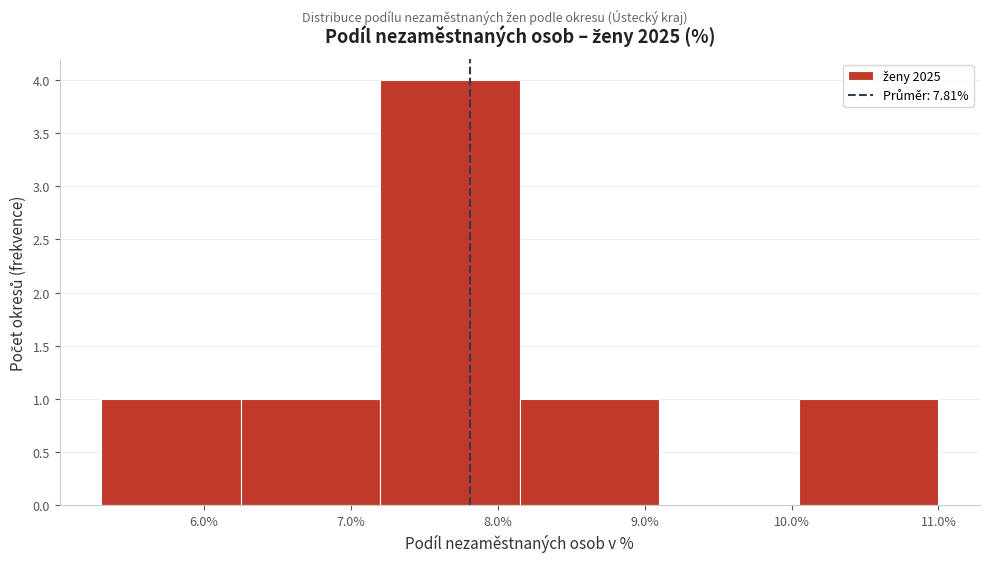

How tall is the bar that spans 10.0 to 11.0 on the x-axis? Neither the bar edges nor the heights are printed on the chart, so give them approximately, as read against the axes.

1